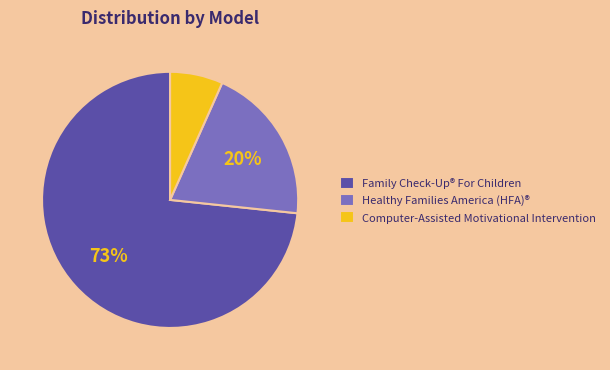

Is the sum of Family Check-Up® For Children and Healthy Families America (HFA)® greater than half?

Yes